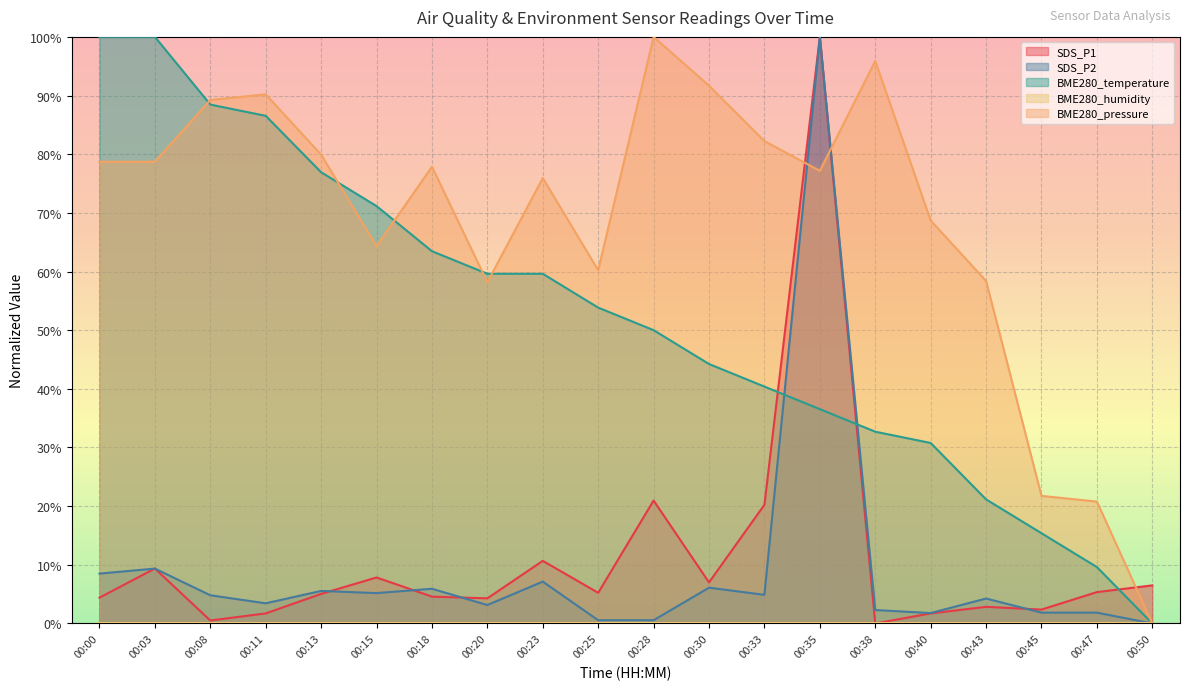

What value does the BME280_pressure series have at 00:20?

58.2